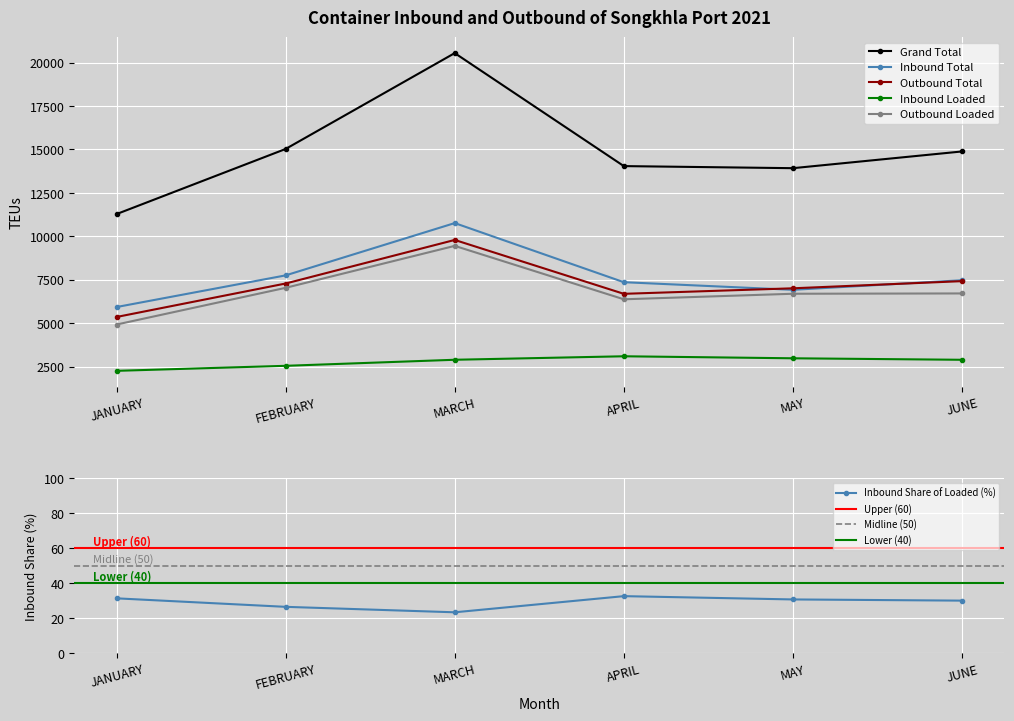

How many data points in Grand Total are above 14882?

2